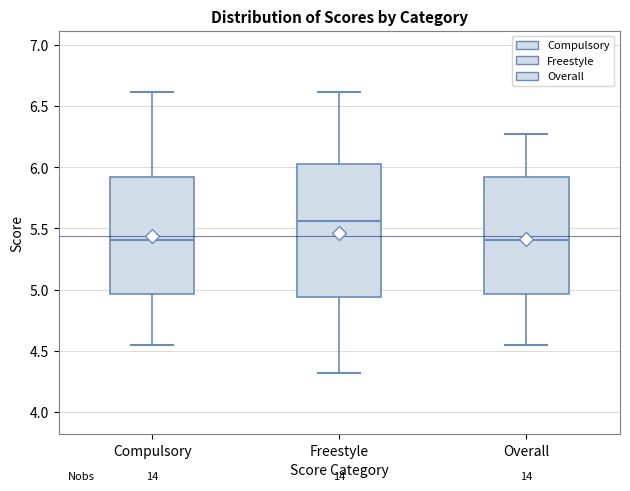

Where is the upper edge of the box for Overall on the y-axis? The values are not printed on the chart, so give them approximately, as read against the axis.

5.90